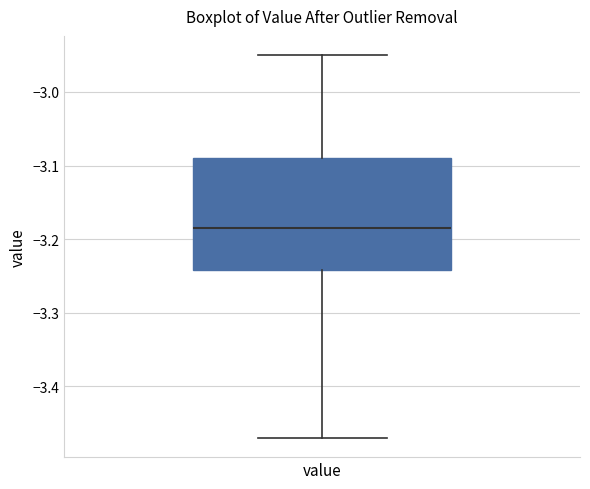

Where is the upper edge of the box for value on the y-axis? The values are not printed on the chart, so give them approximately, as read against the axis.

-3.09